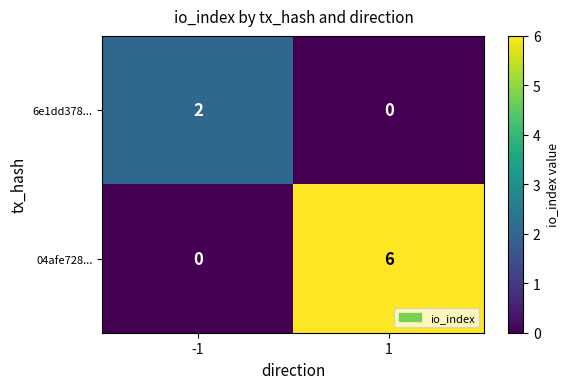

Which series has the largest total across all categories?

04afe728...